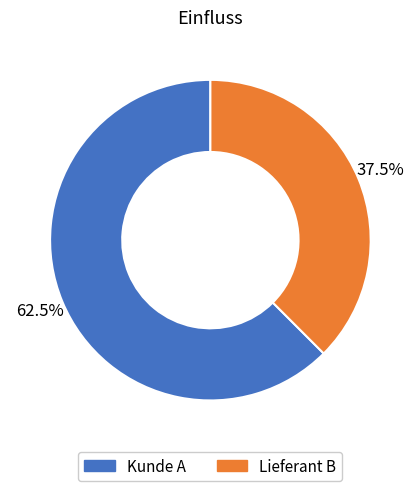

What percentage is NOT represented by Lieferant B?

62.5%